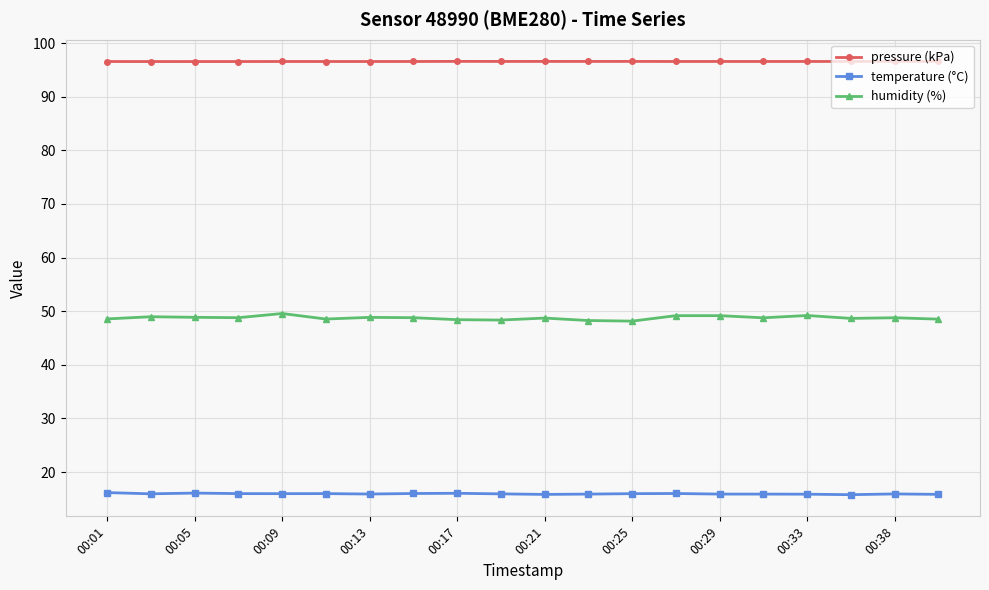

How many categories are shown in the chart?

20